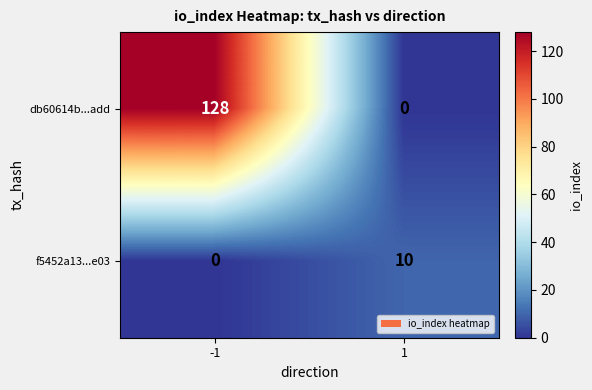

What is the difference between the maximum and minimum values in the f5452a13...e03 series?

10